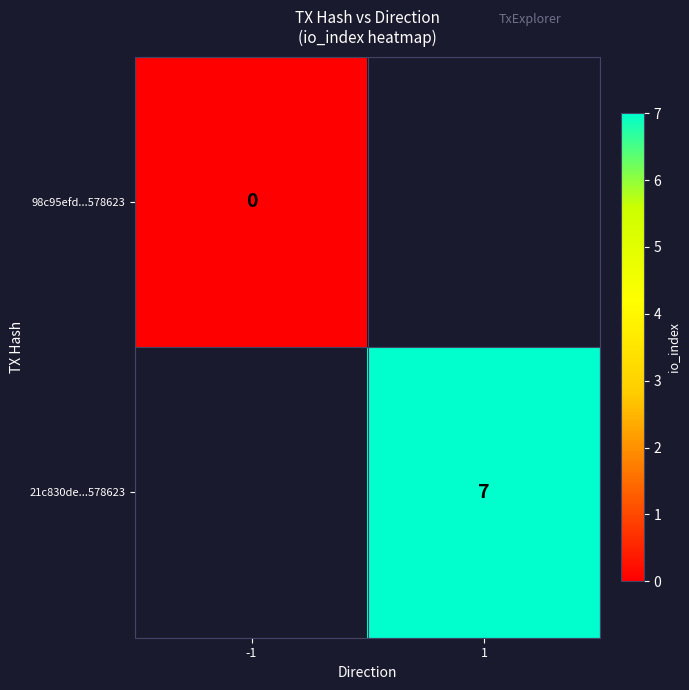

The 21c830de...578623 series shows 10 at 1. True or false?

False